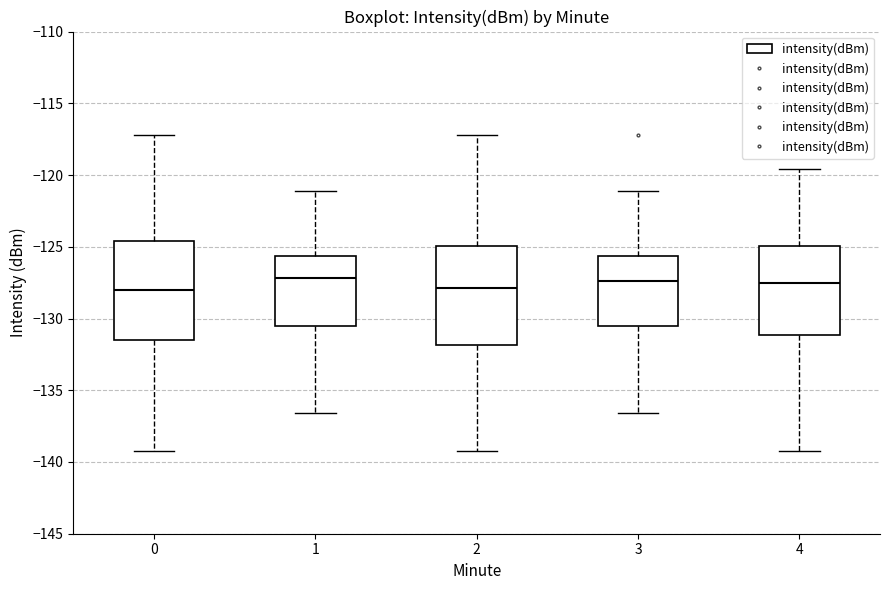

Where is the lower edge of the box at x = 2 on the y-axis? The values are not printed on the chart, so give them approximately, as read against the axis.

-132.0